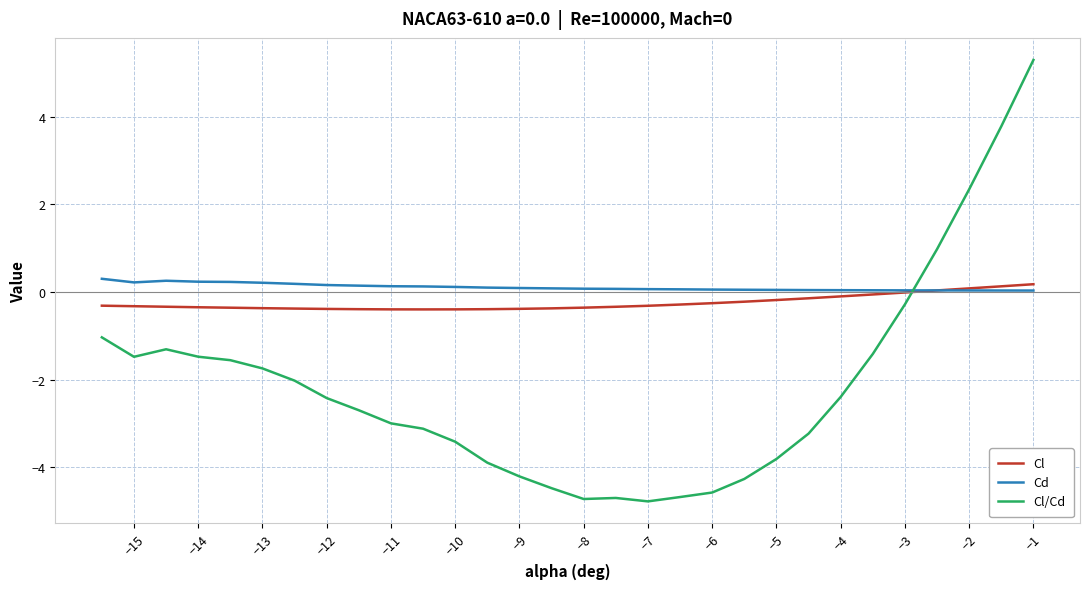

Rank the series by their average value, from lowest to highest.

Cl/Cd, Cl, Cd